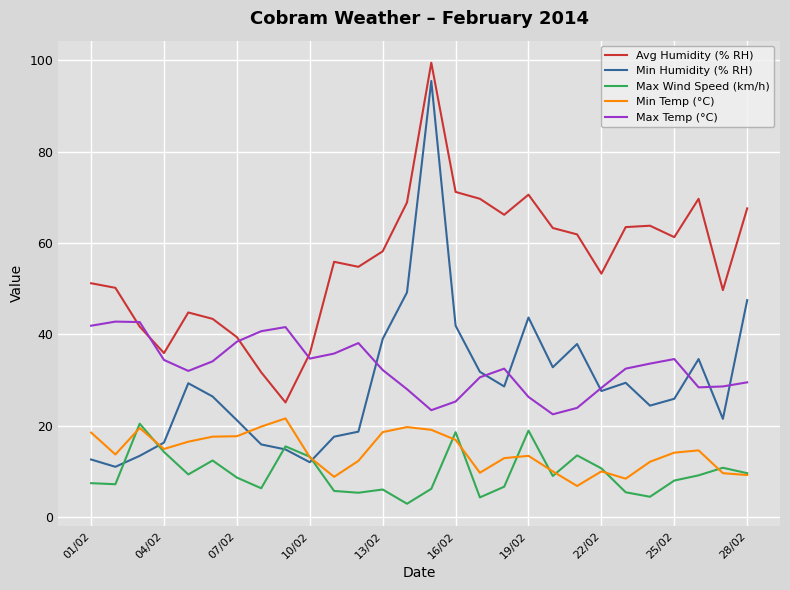

Which series has the largest total across all categories?

Avg Humidity (% RH)